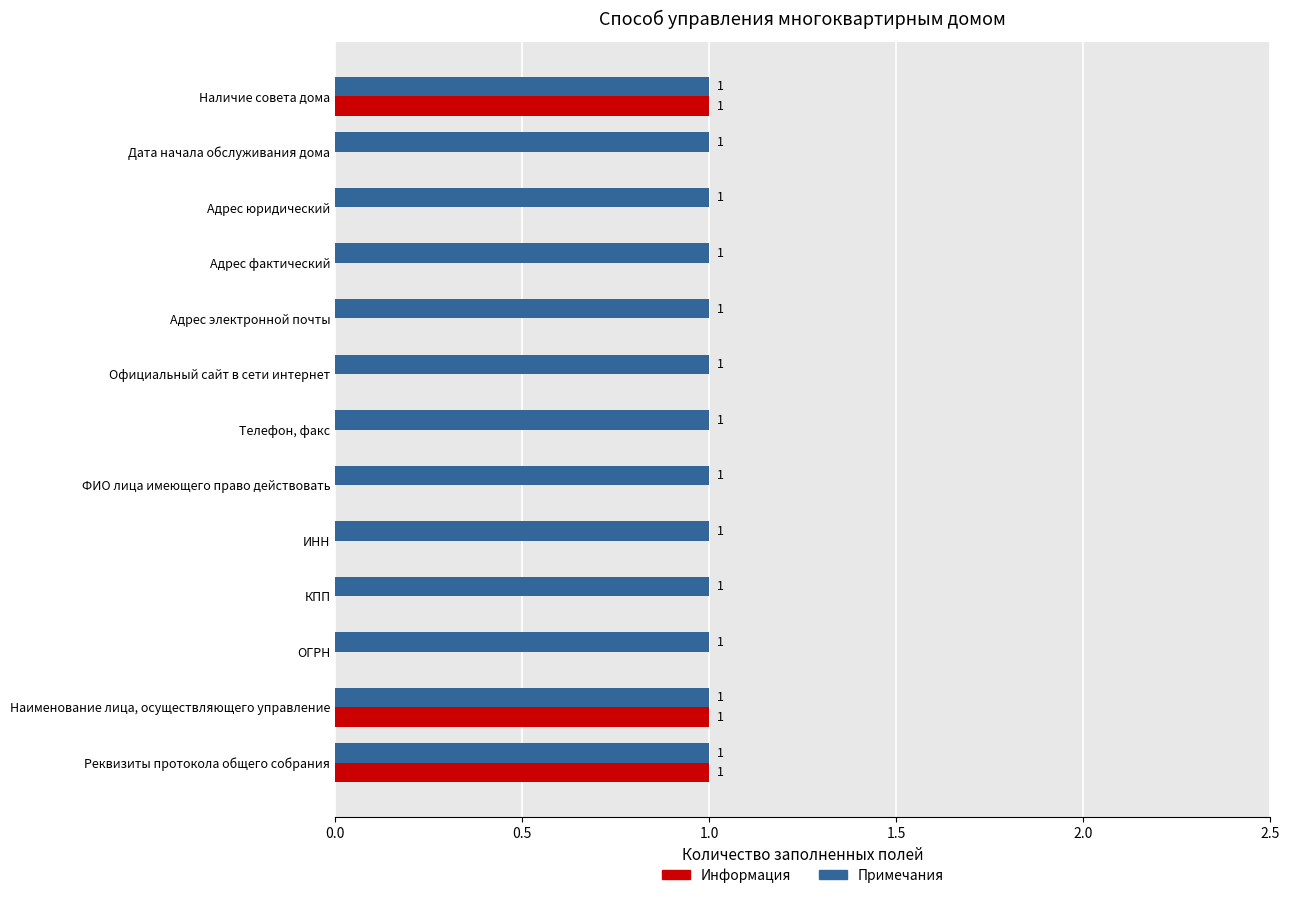

True or false: Примечания has a value of 2 at ФИО лица имеющего право действовать.

False